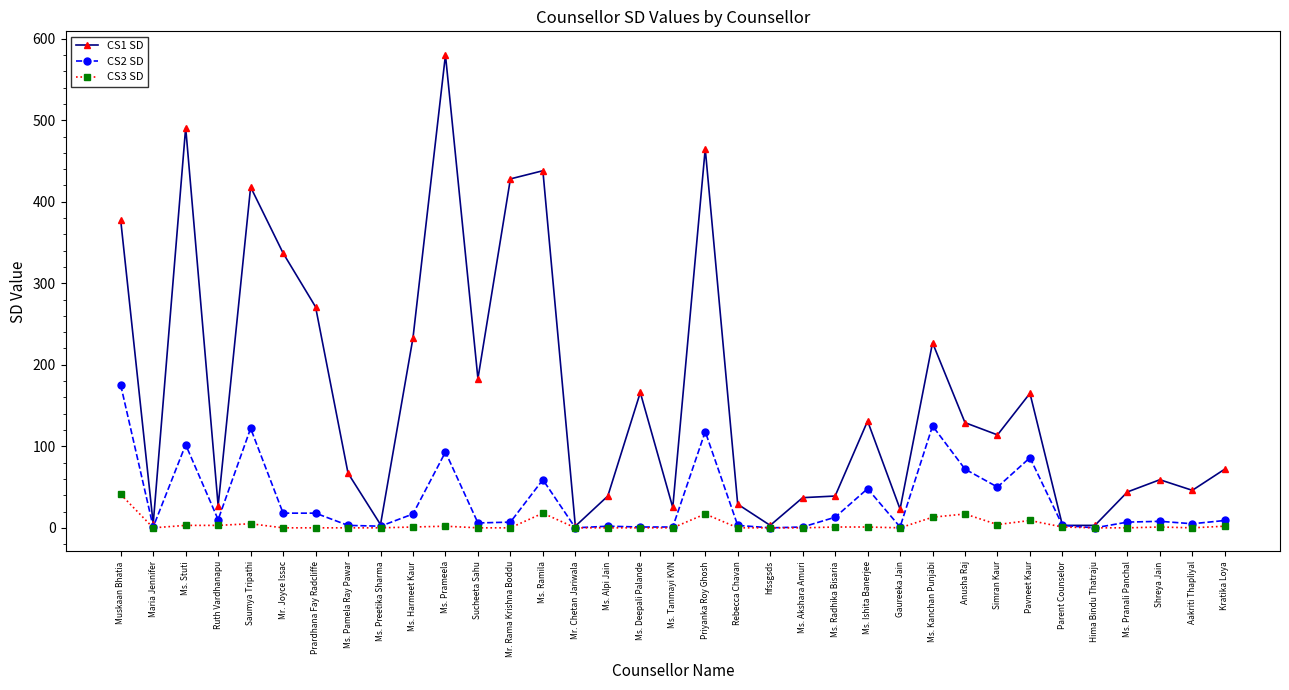

Which series has the largest total across all categories?

CS1 SD